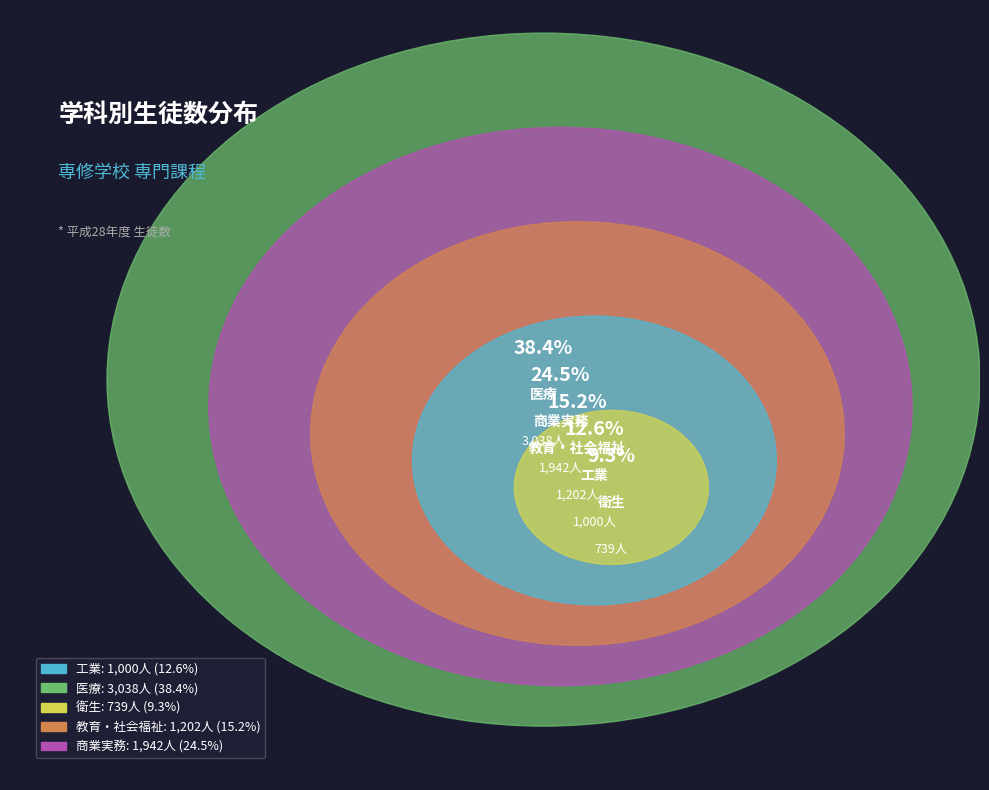

Count the number of slices in the pie.

5